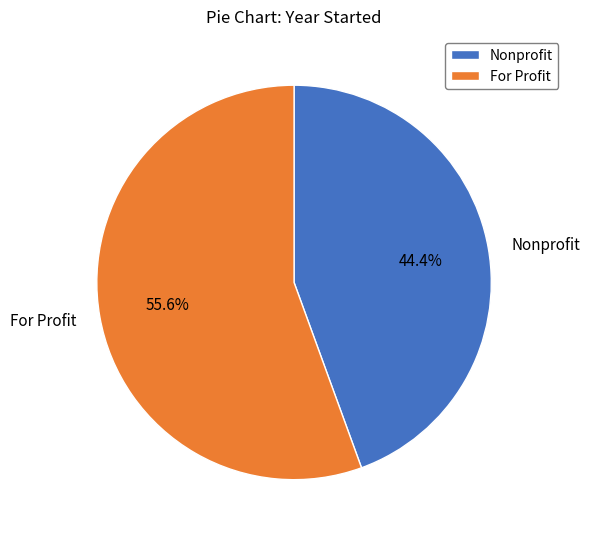

How many segments does this pie chart have?

2